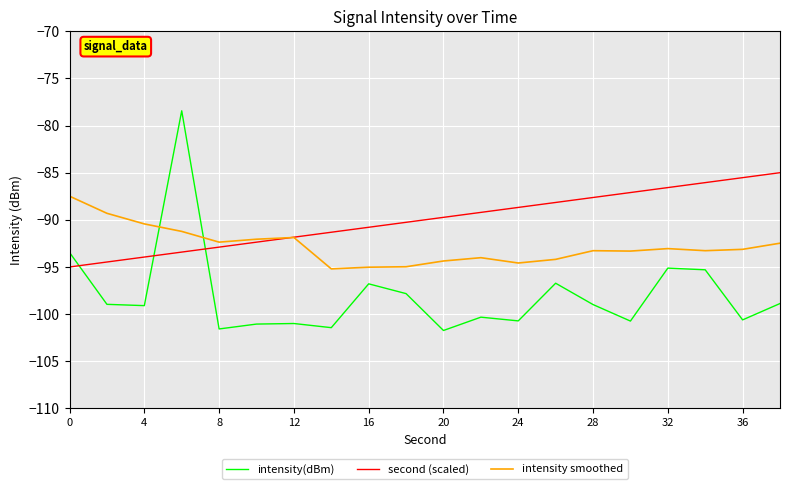

List the series in order of their overall mean, lowest first.

intensity(dBm), intensity smoothed, second (scaled)